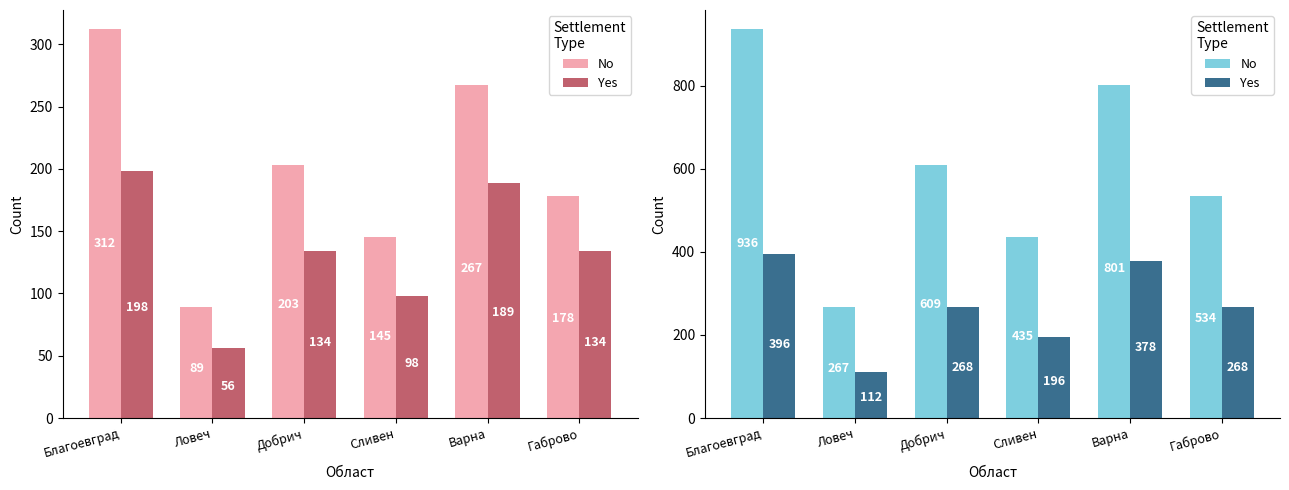

Reading right to left, transcribe all the data shown in this chart.

No: 534	801	435	609	267	936
Yes: 268	378	196	268	112	396